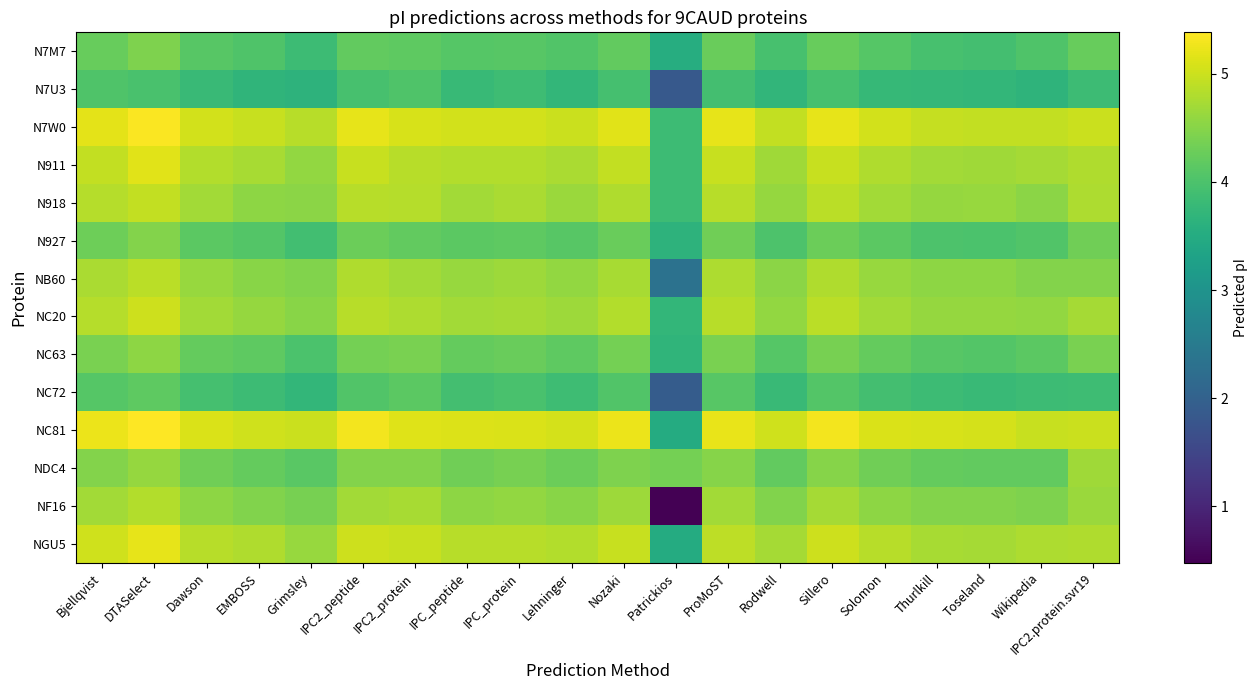

Between IPC2_peptide and IPC_protein, which is larger?

IPC2_peptide